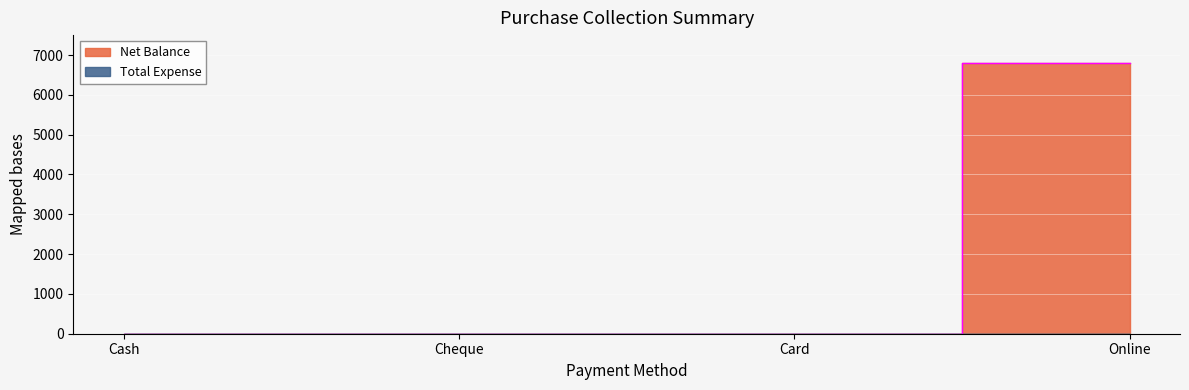

What is the change in value from Card to Online?

+6800